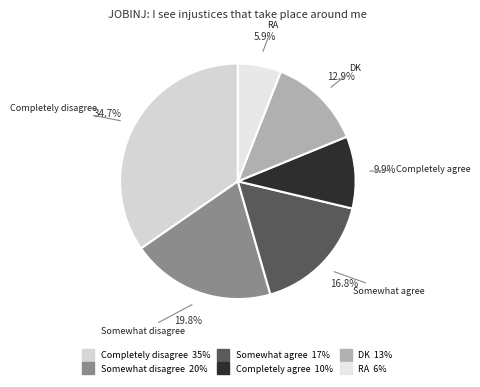

Count the number of slices in the pie.

6